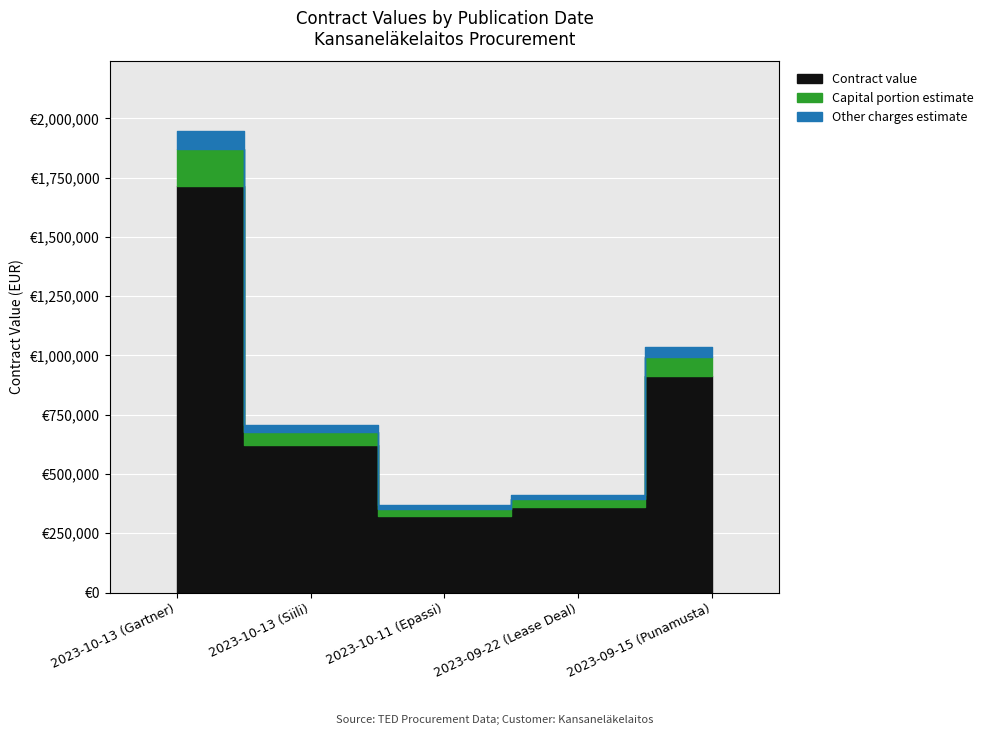

Between 2023-10-11 (Epassi) and 2023-10-13 (Siili), which is larger?

2023-10-13 (Siili)